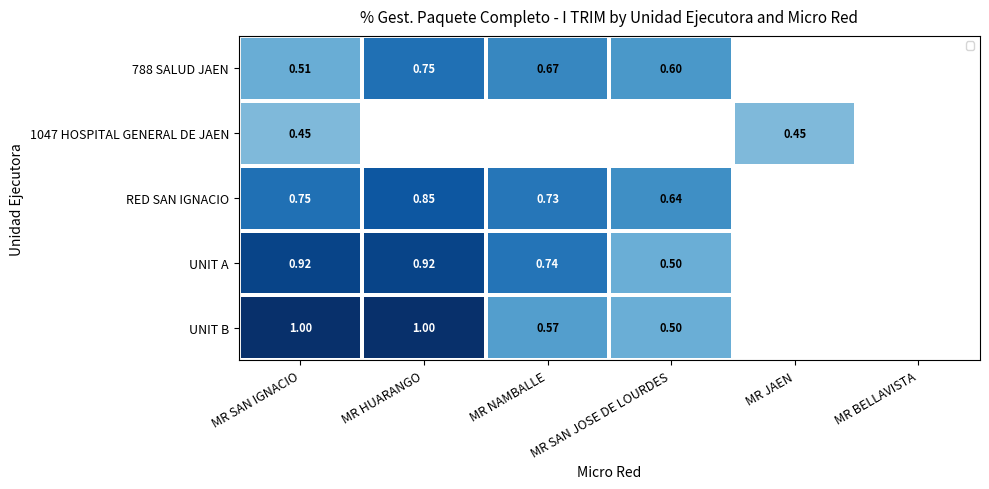

Where is RED SAN IGNACIO nearest to the value 0?

MR SAN JOSE DE LOURDES